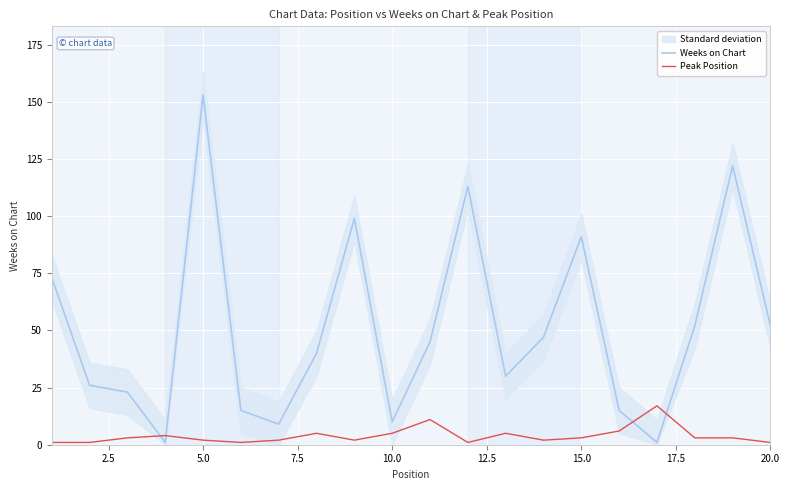

At which label does Weeks on Chart reach its peak?

5.0